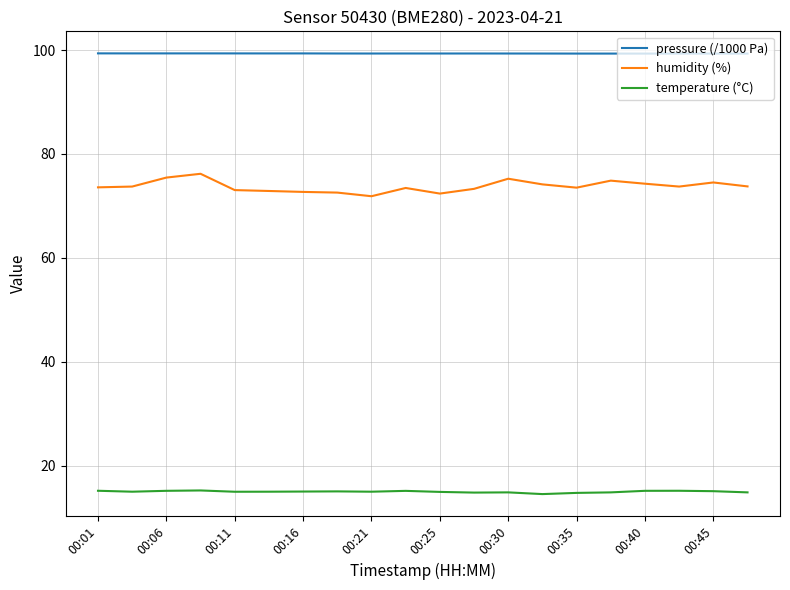

Rank the series by their maximum value, from lowest to highest.

temperature (°C), humidity (%), pressure (/1000 Pa)